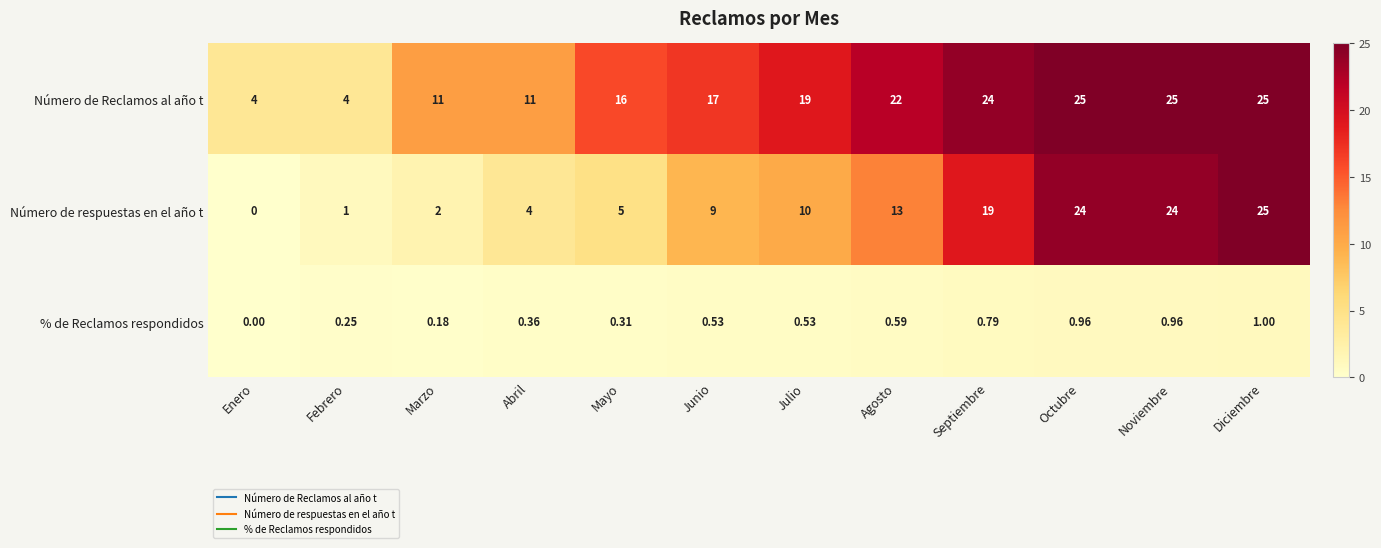

Is the value of Número de respuestas en el año t at Mayo greater than the value of Número de Reclamos al año t at Junio?

No